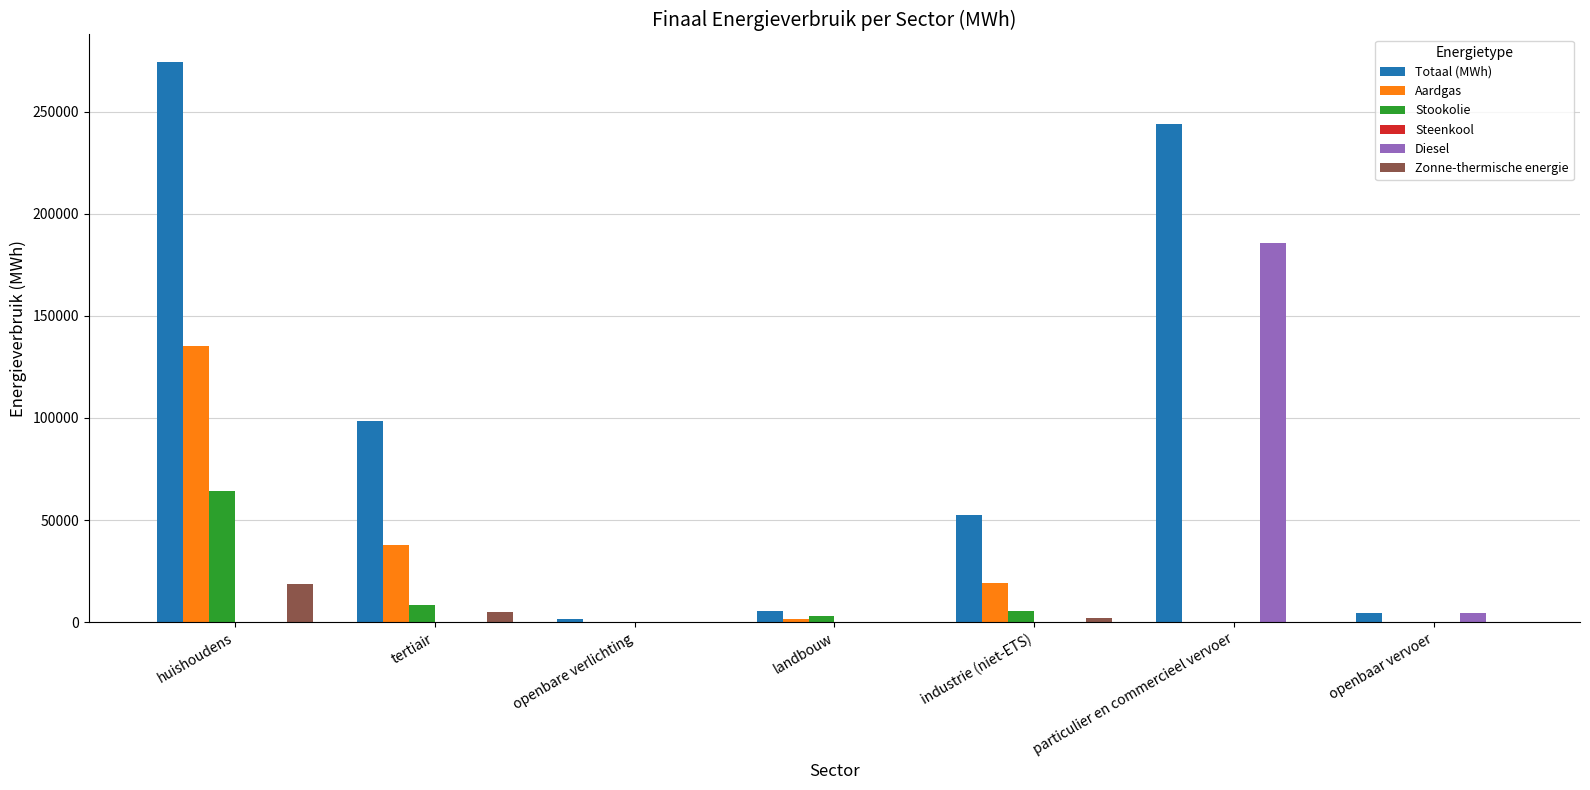

Between industrie (niet-ETS) and particulier en commercieel vervoer, which series saw the biggest shift?

Totaal (MWh)